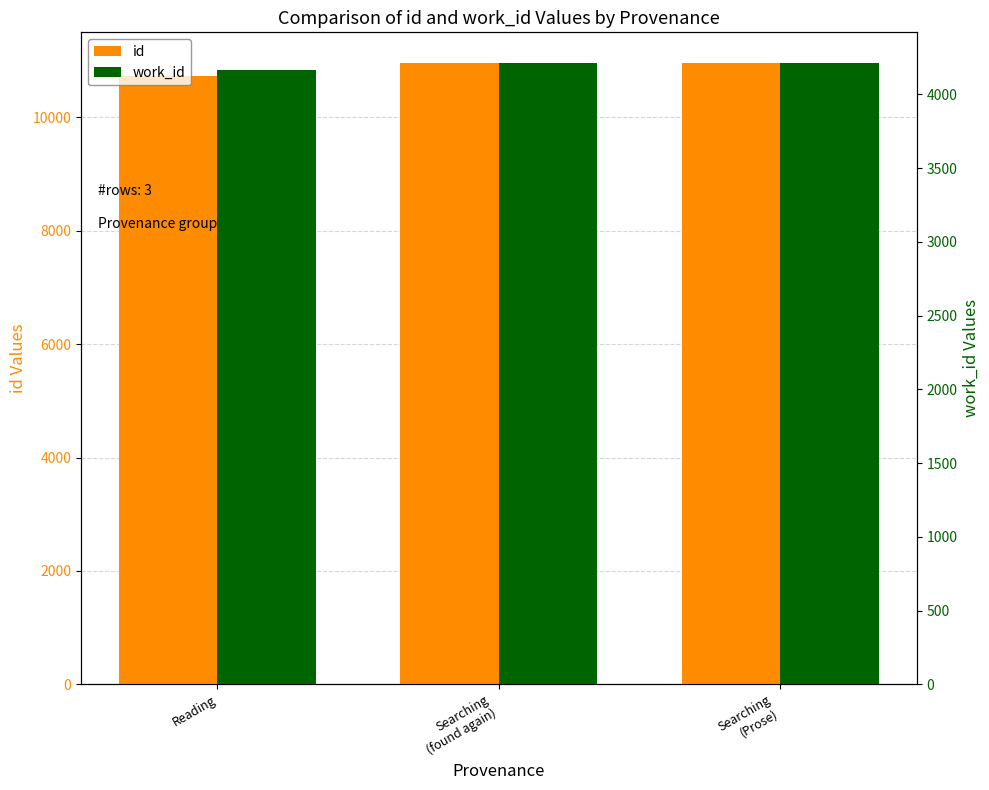

Rank the series at Reading from highest to lowest value.

id, work_id